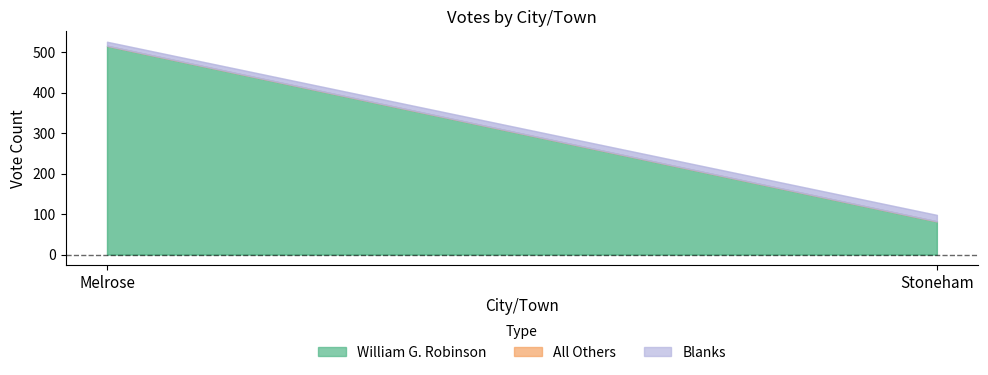

At how many categories does at least one series exceed 402?

1